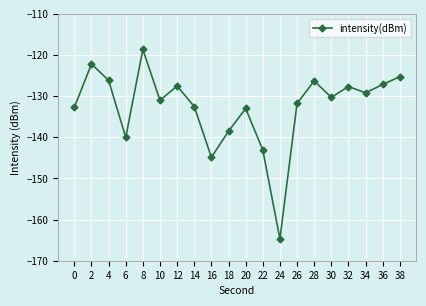

What is the difference between the maximum and second lowest values?

26.2